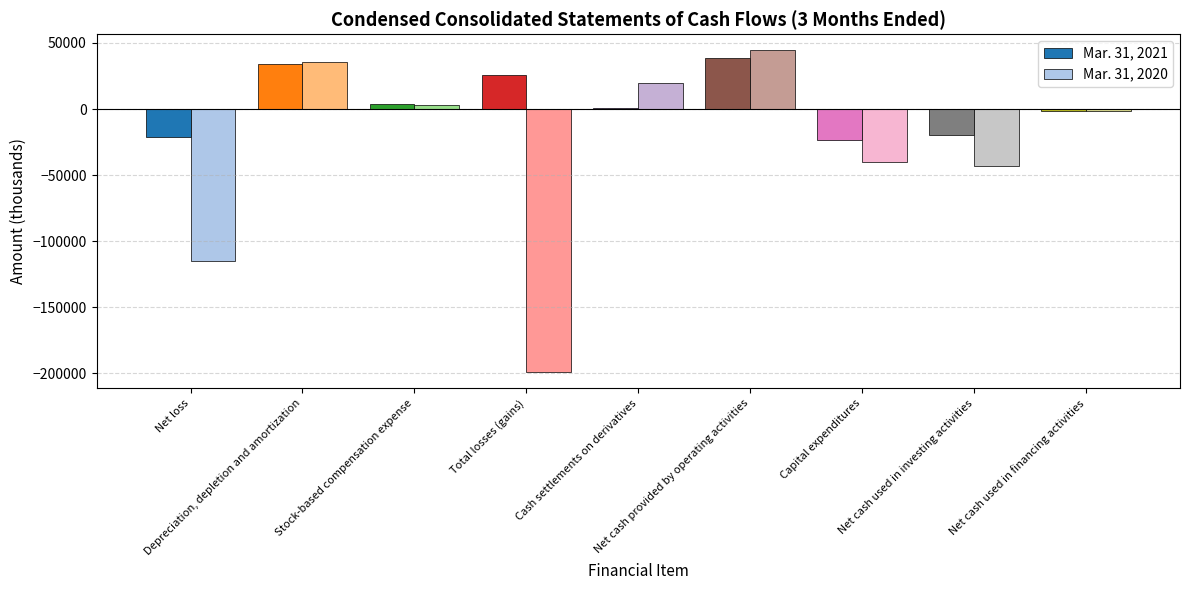

How many values in the Mar. 31, 2021 series are below 850?

4